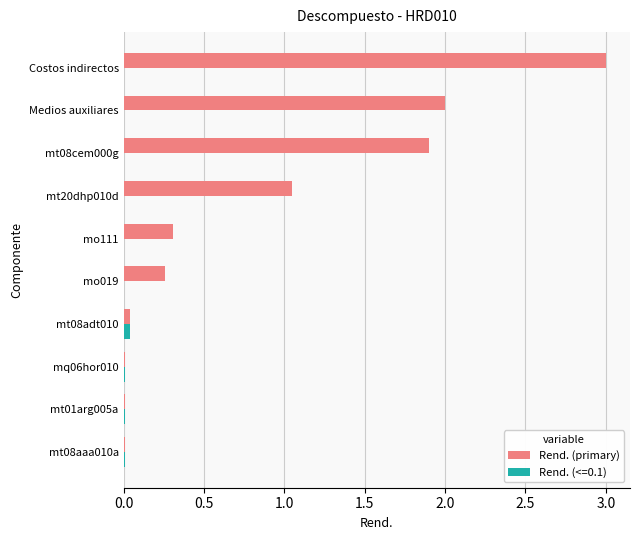

Which series has the largest total across all categories?

Rend. (primary)